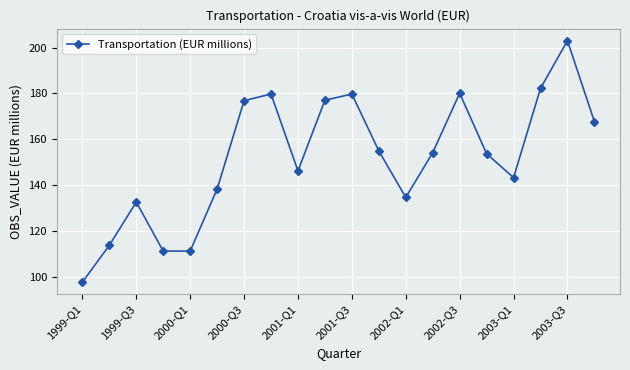

What is the smallest value displayed?

97.5